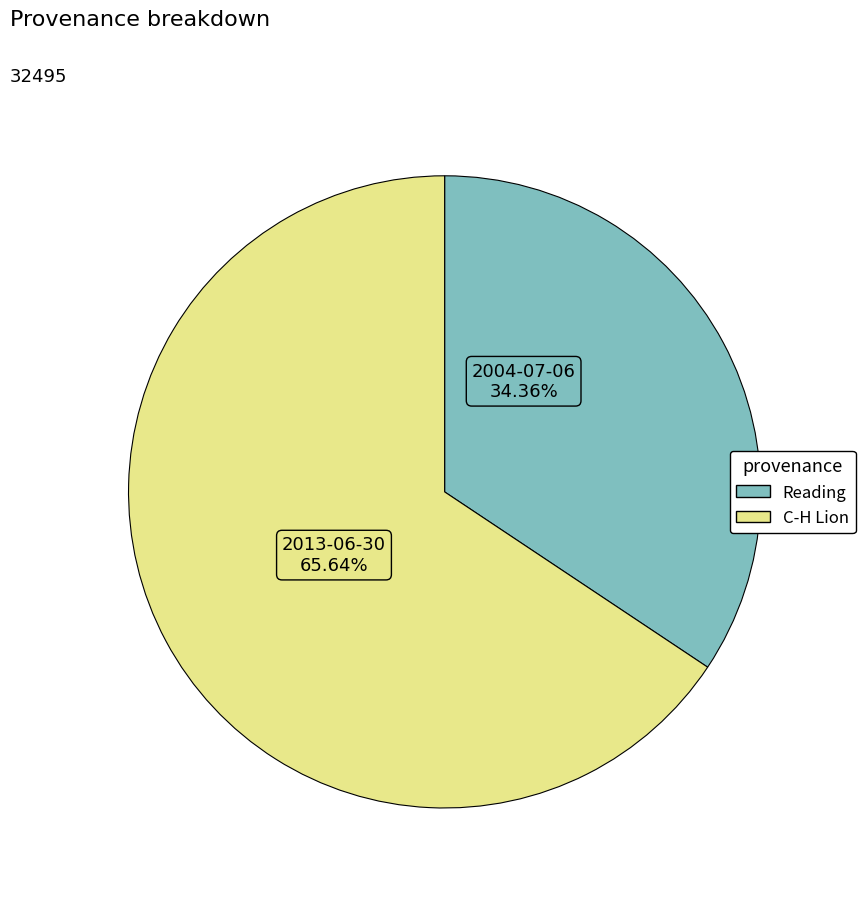

How many segments does this pie chart have?

2